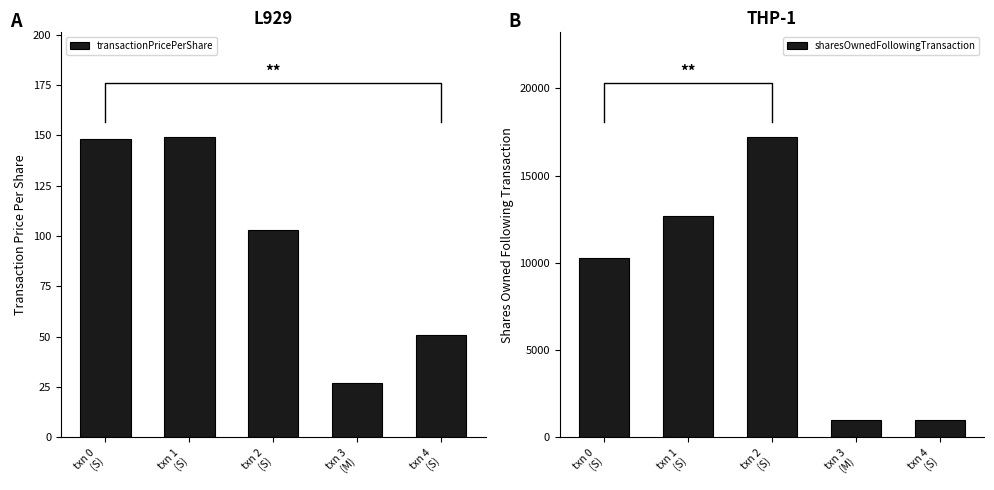

How many bars are there in total?

10